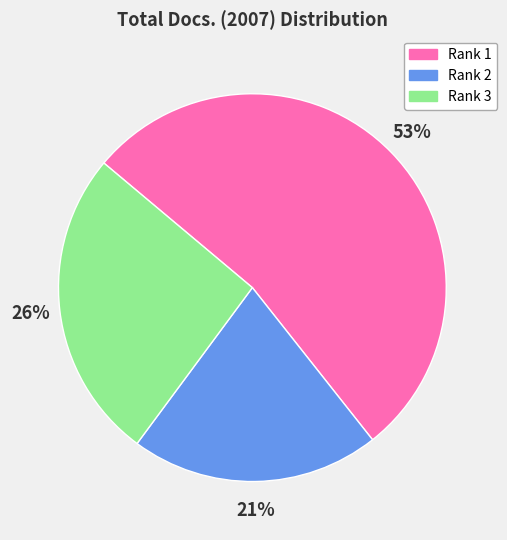

Is there a majority slice in this chart?

Yes